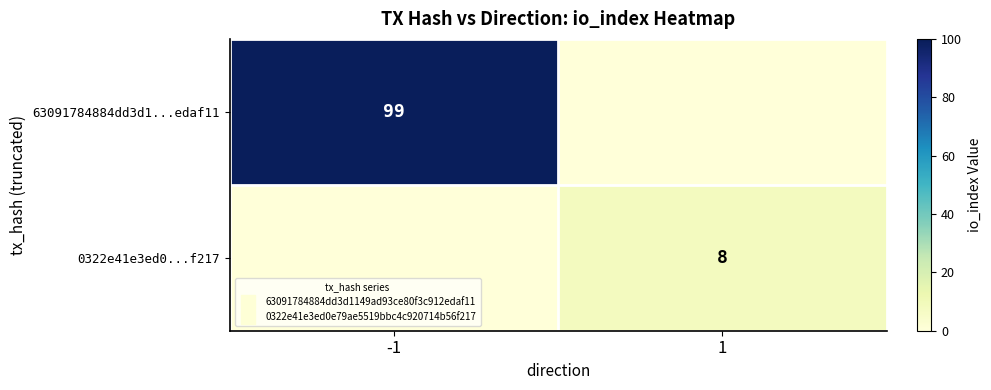

Which series has the largest total across all categories?

63091784884dd3d1...edaf11